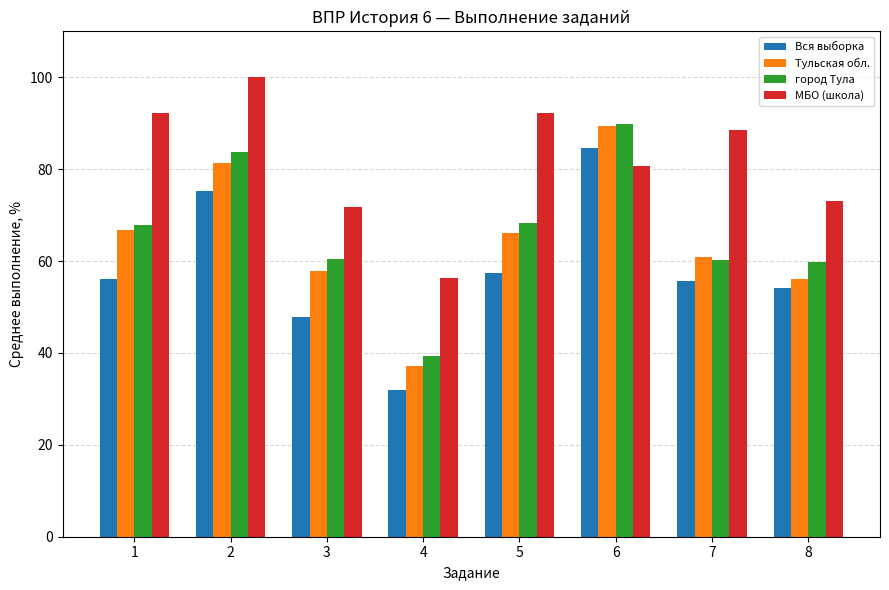

What is the maximum value shown in the chart?

100.0